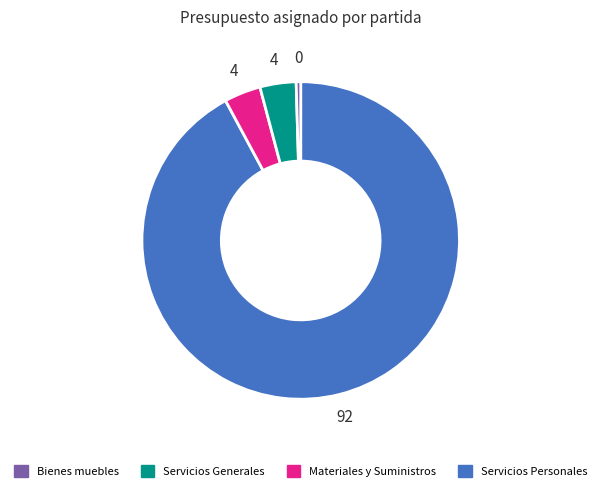

How many segments does this pie chart have?

4